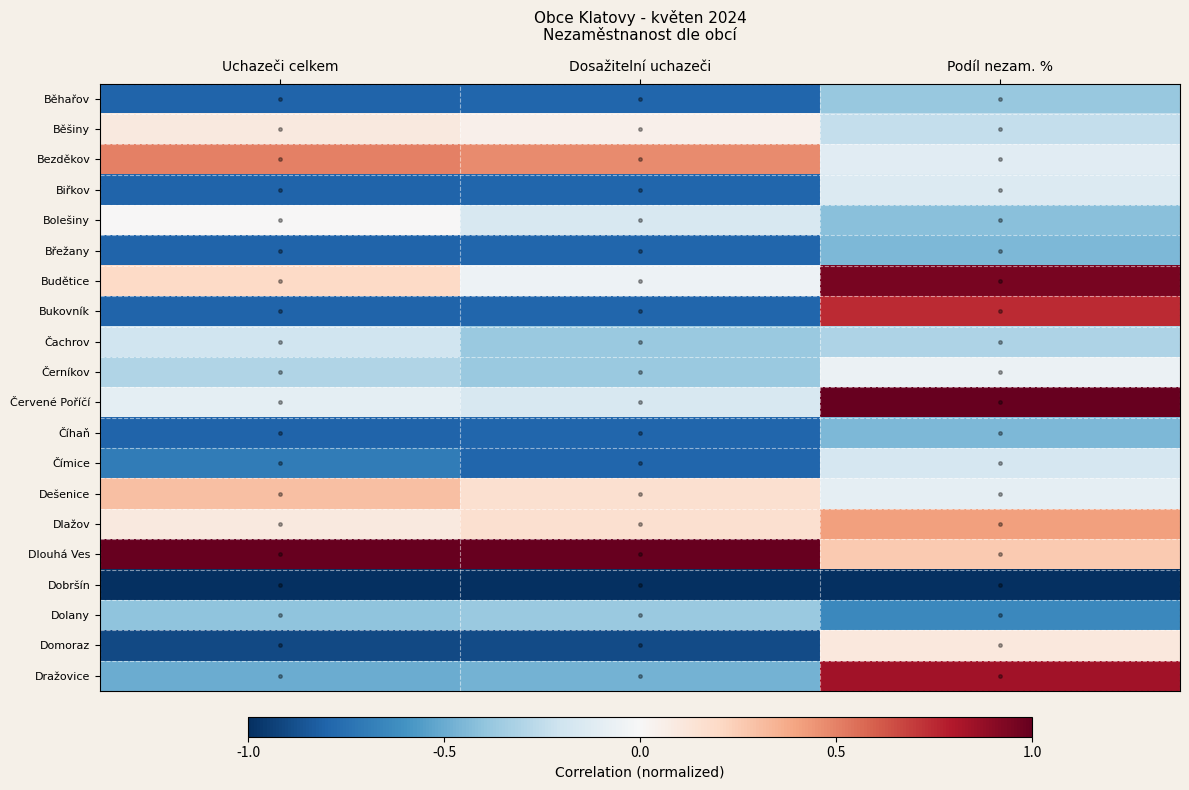

What is the difference between the highest and lowest values at Podíl nezam. %?

2.0